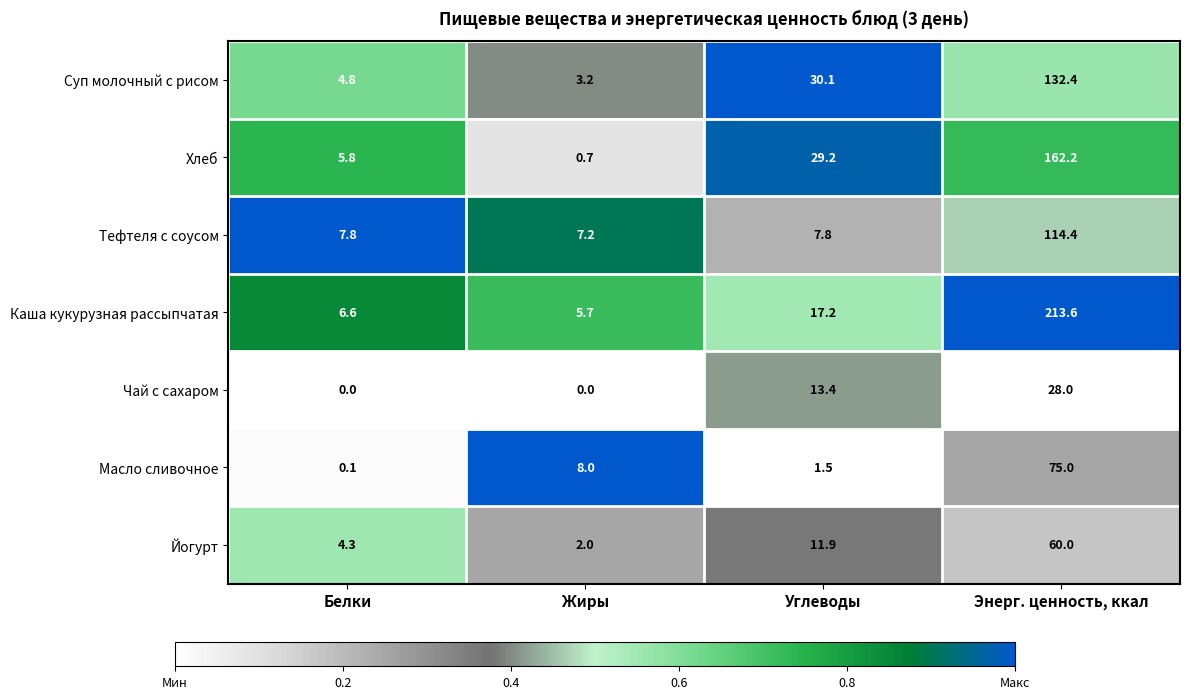

The value of Суп молочный с рисом at Углеводы is 30.1. True or false?

True